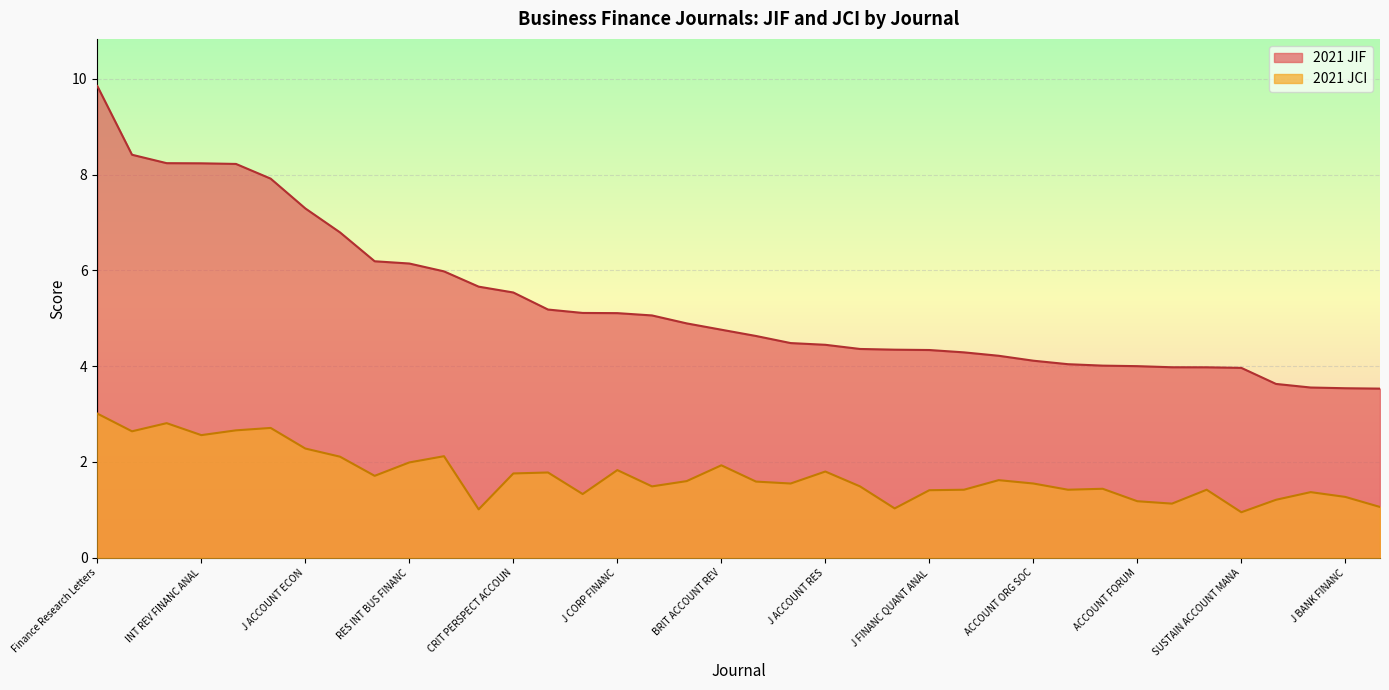

Is the value of 2021 JCI at J ACCOUNT RES greater than the value of 2021 JIF at ACCOUNT FORUM?

No